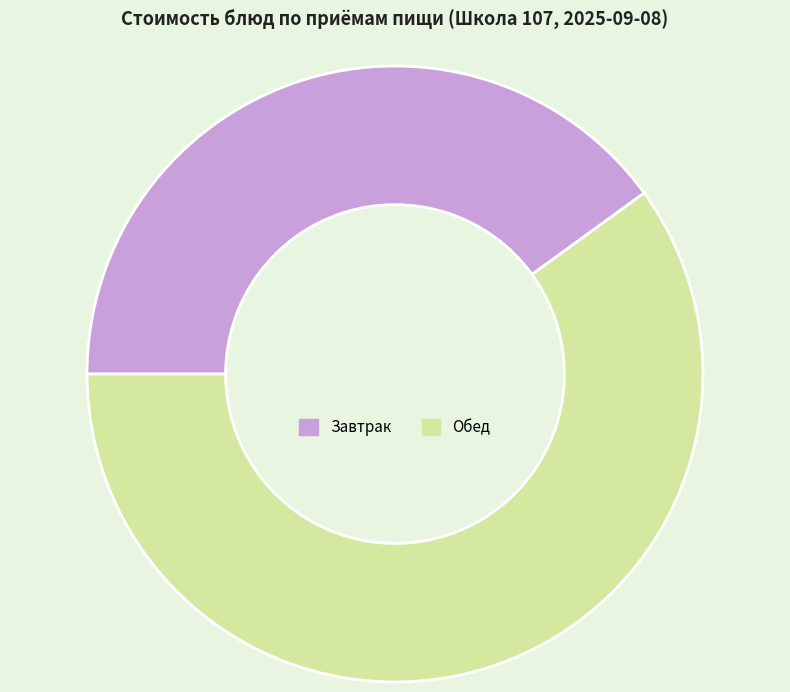

Which slice is the largest?

Обед